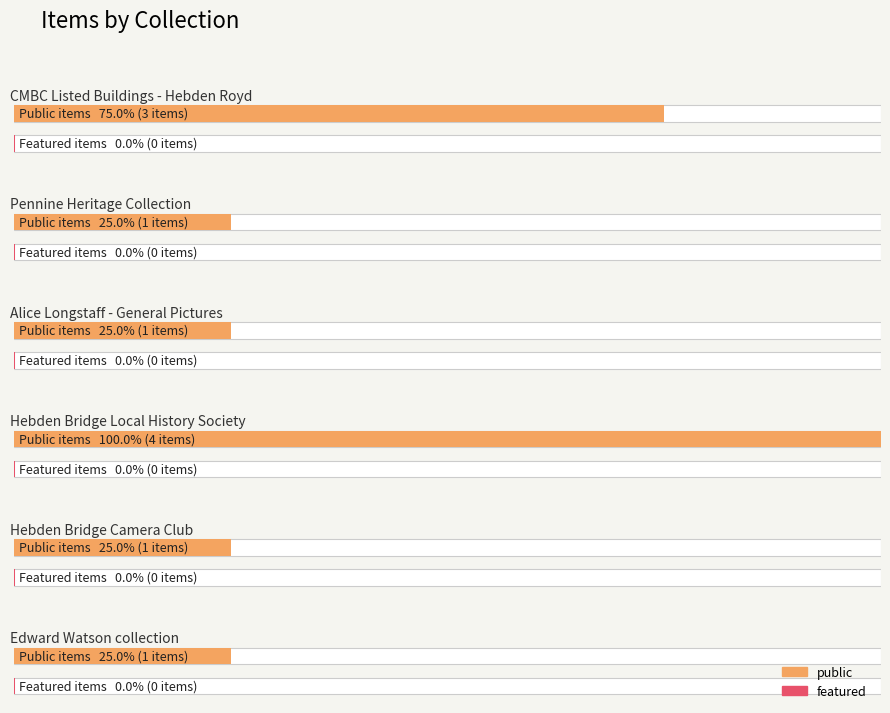

What are all the series names shown in the legend?

public, featured